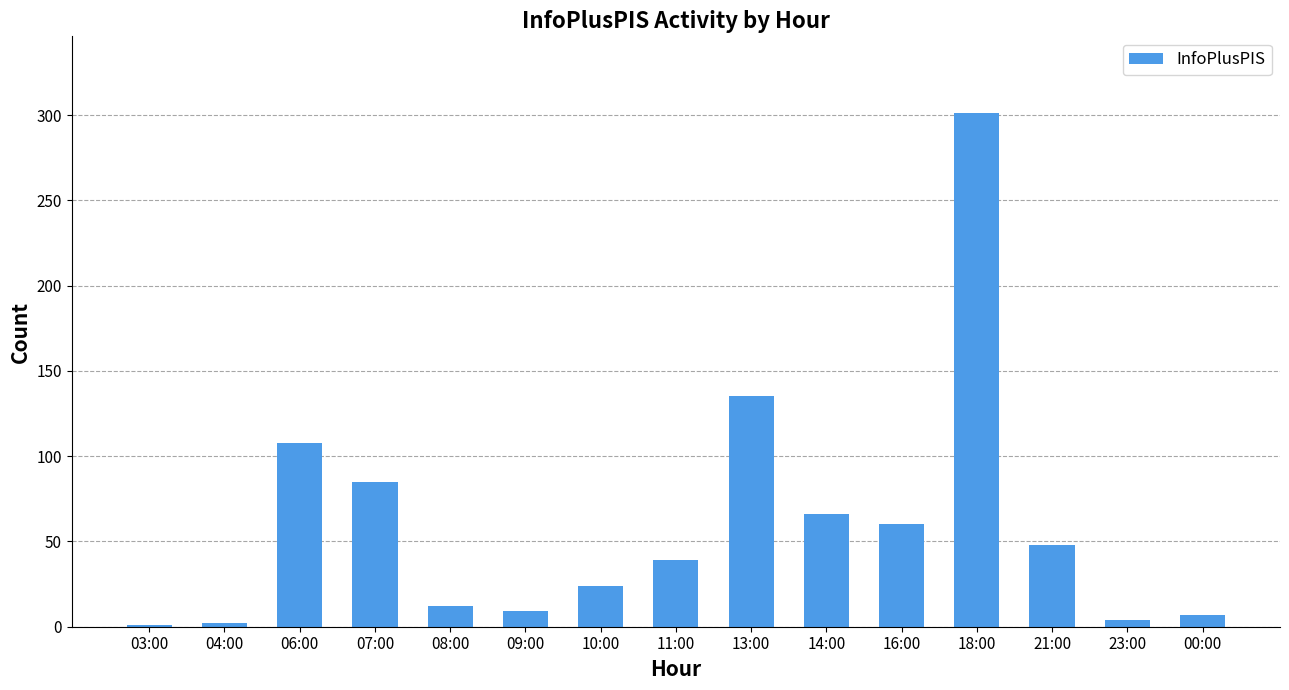

At which label is the value closest to 151?

13:00